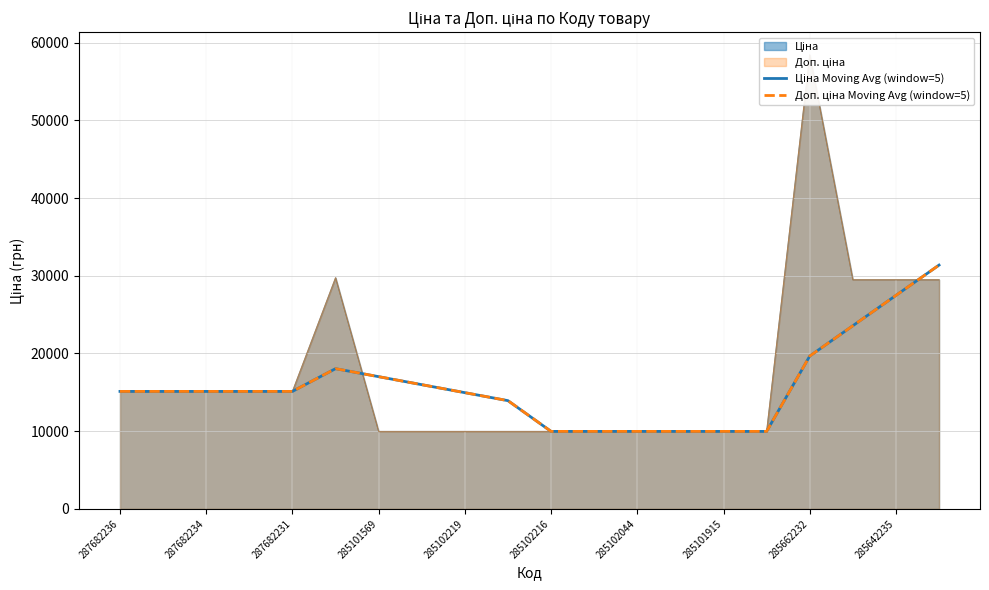

Rank the series by their maximum value, from lowest to highest.

Ціна Moving Avg (window=5), Доп. ціна Moving Avg (window=5)